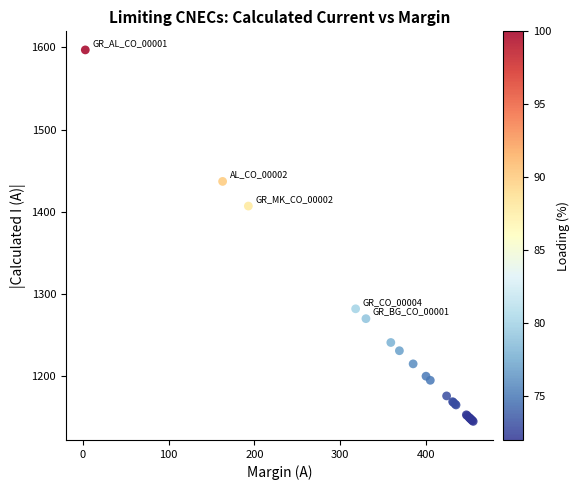

What Y value in the scatter plot is closest to 1371?

1407